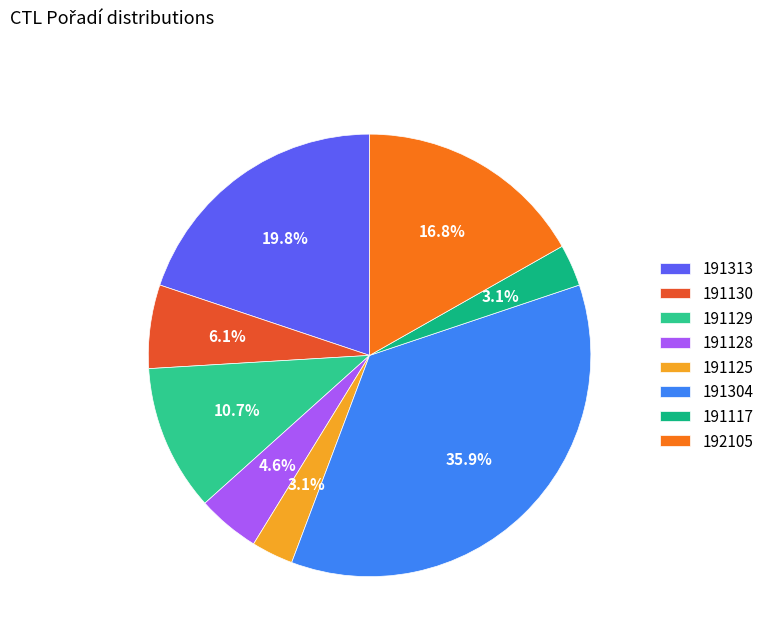

Which category has the smallest portion of the pie?

191125